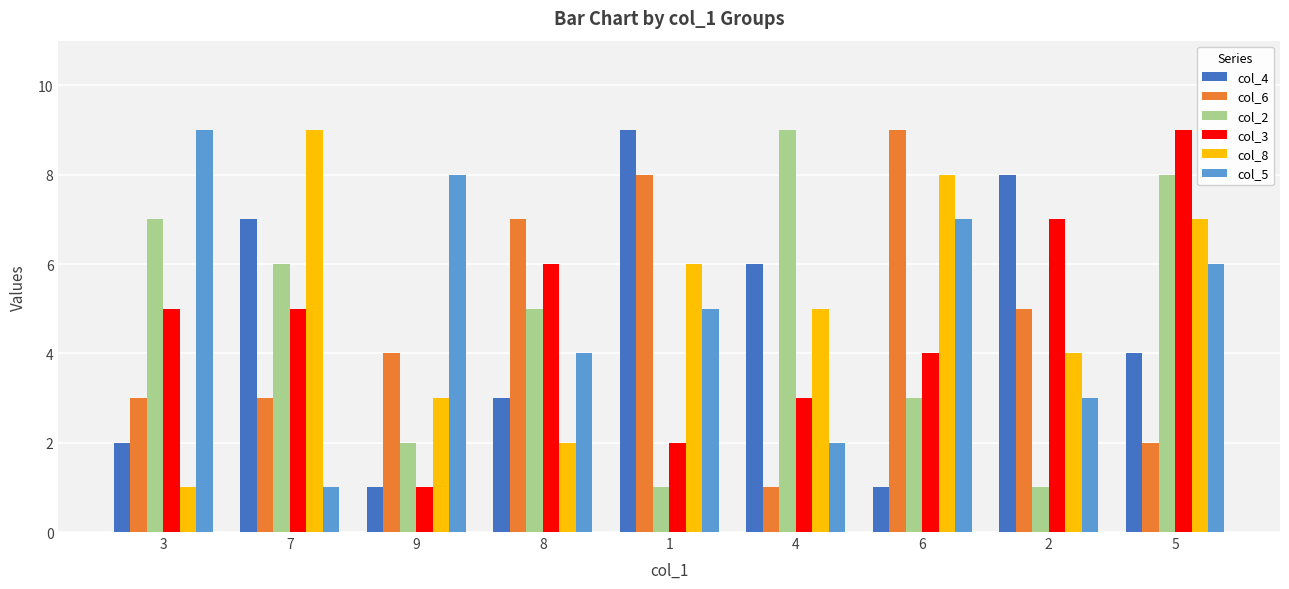

How many col_8 values are between 3 and 7?

5